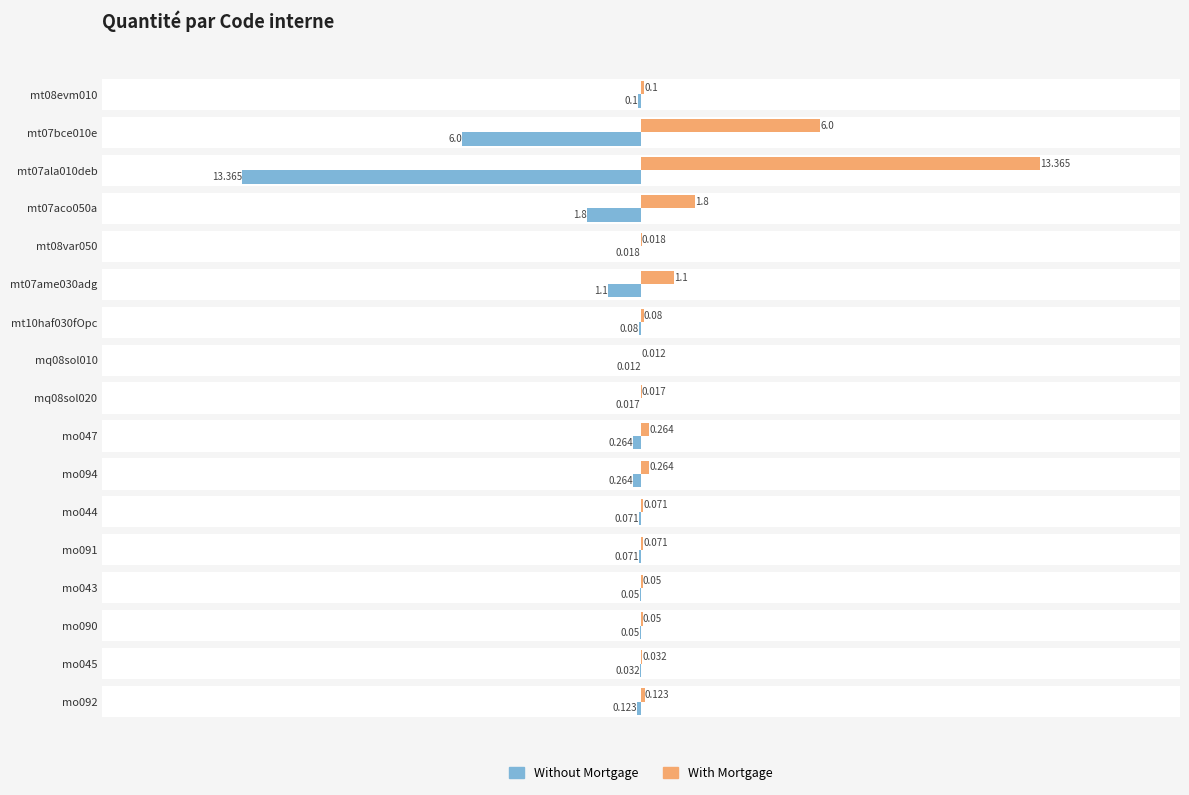

How many distinct data groups are displayed?

2